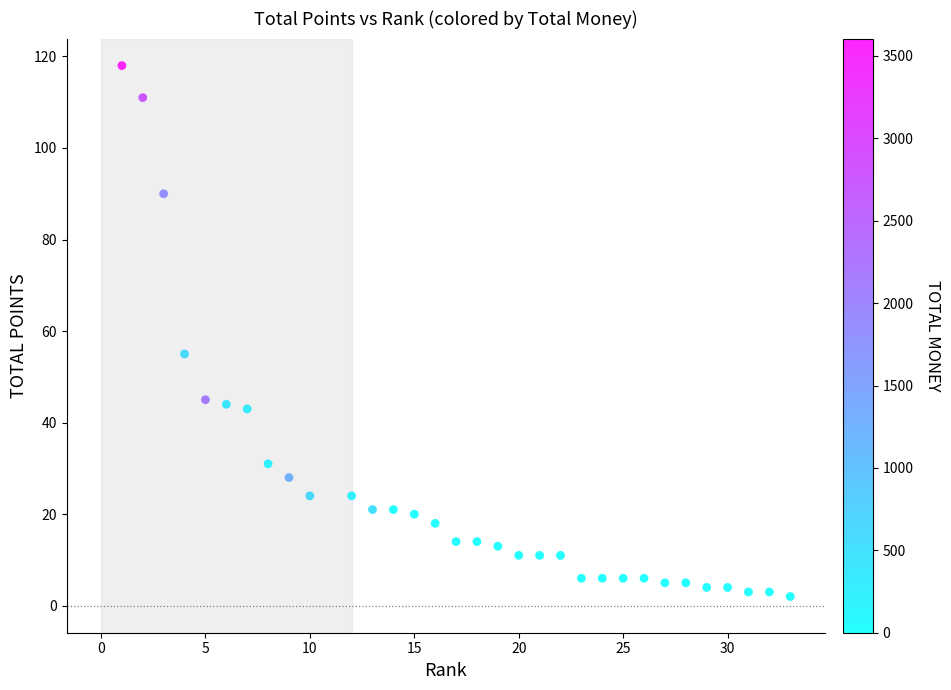

What Y value in the scatter plot is closest to 60?

55